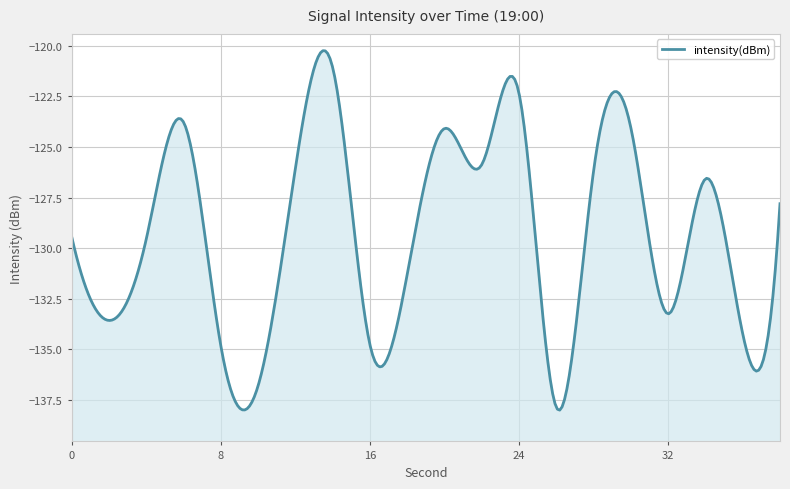

Reading right to left, extract all data points from this chart.

38=-127.8	36=-134.2	34=-126.6	32=-133.2	30=-124.1	28=-126.2	26=-137.9	24=-122.4	22=-125.9	20=-124.1	18=-131.3	16=-134.8	14=-121.1	12=-126.0	10=-136.8	8=-134.8	6=-123.8	4=-129.5	2=-133.6	0=-129.5